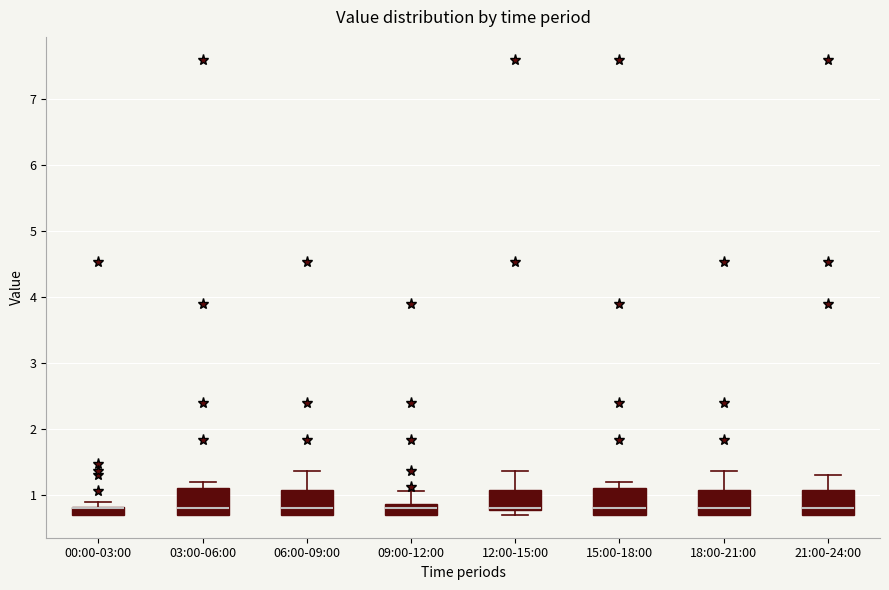

Where does the median line of the box for 09:00-12:00 sit on the y-axis? The values are not printed on the chart, so give them approximately, as read against the axis.

0.8